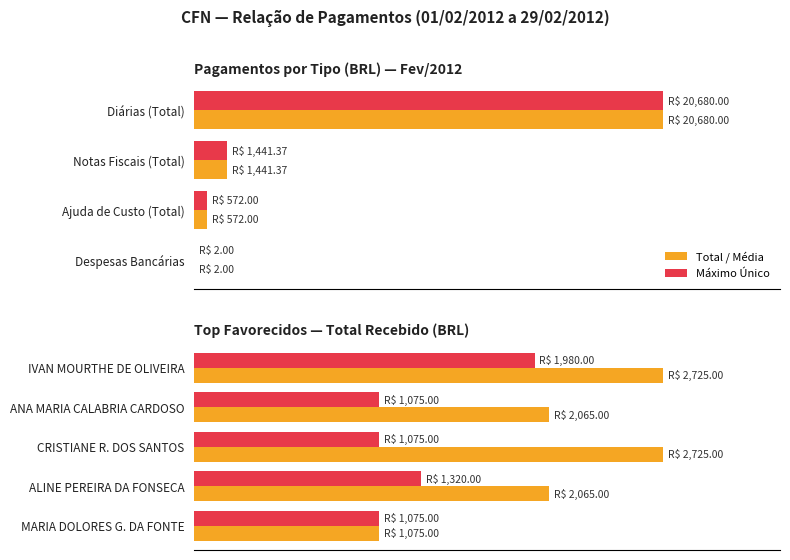

What are all the series names shown in the legend?

Total / Média, Máximo Único